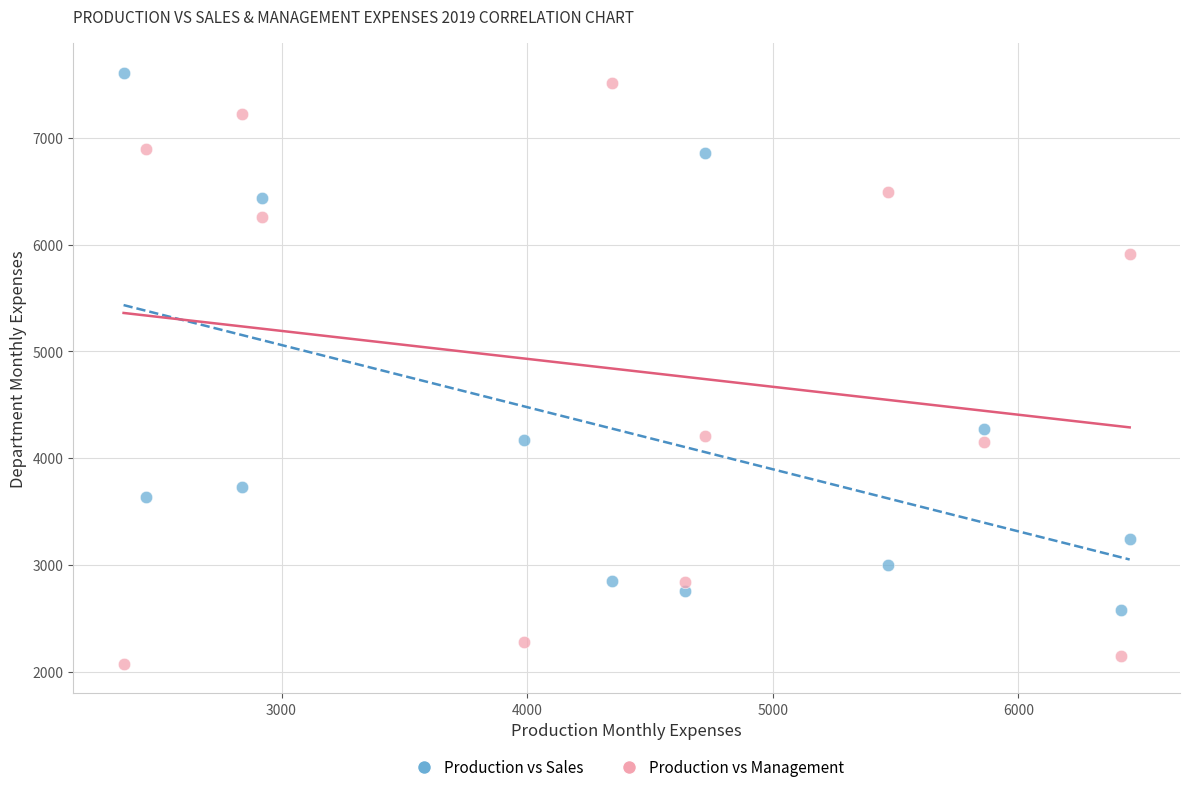

Which series has the widest spread of Y values?

Production vs Management